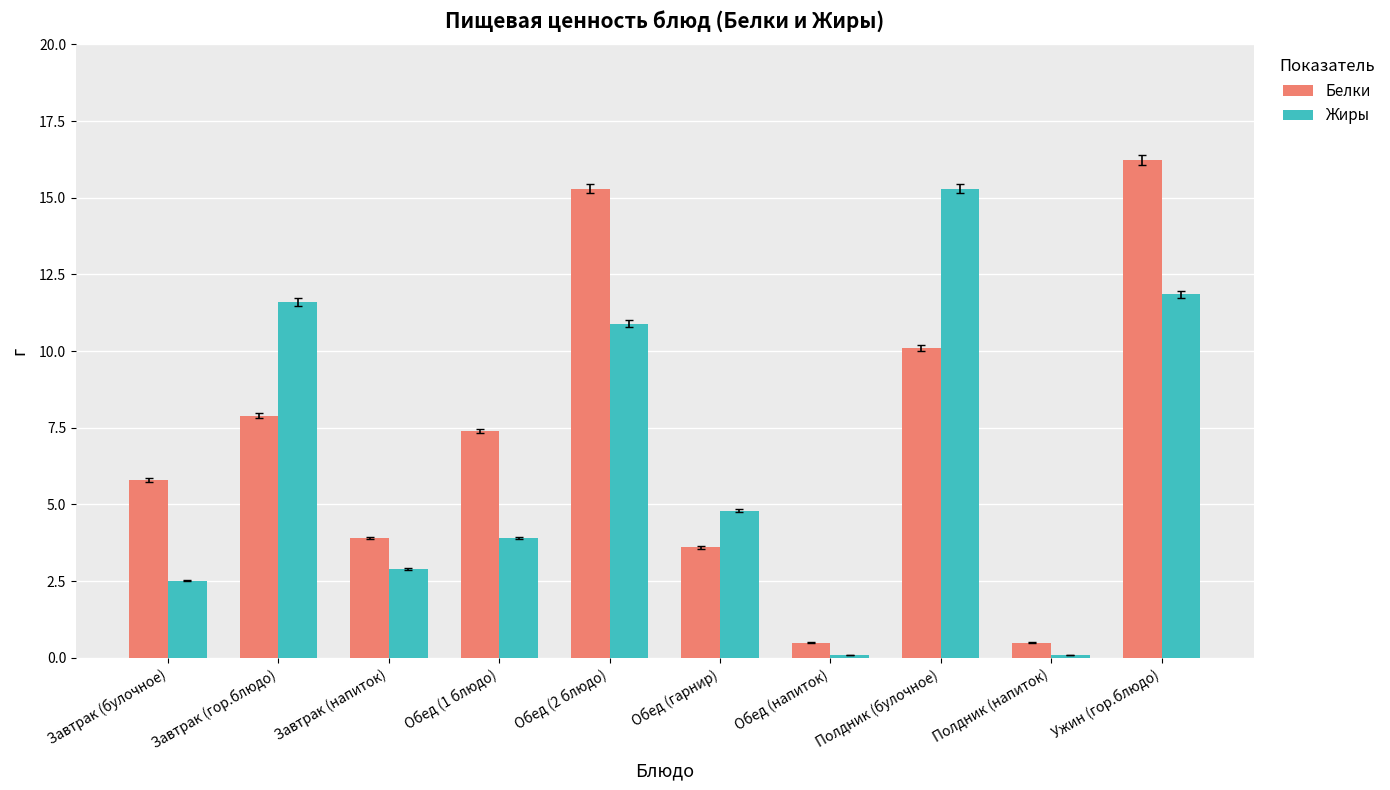

Which series changed the most between Завтрак (булочное) and Обед (2 блюдо)?

Белки